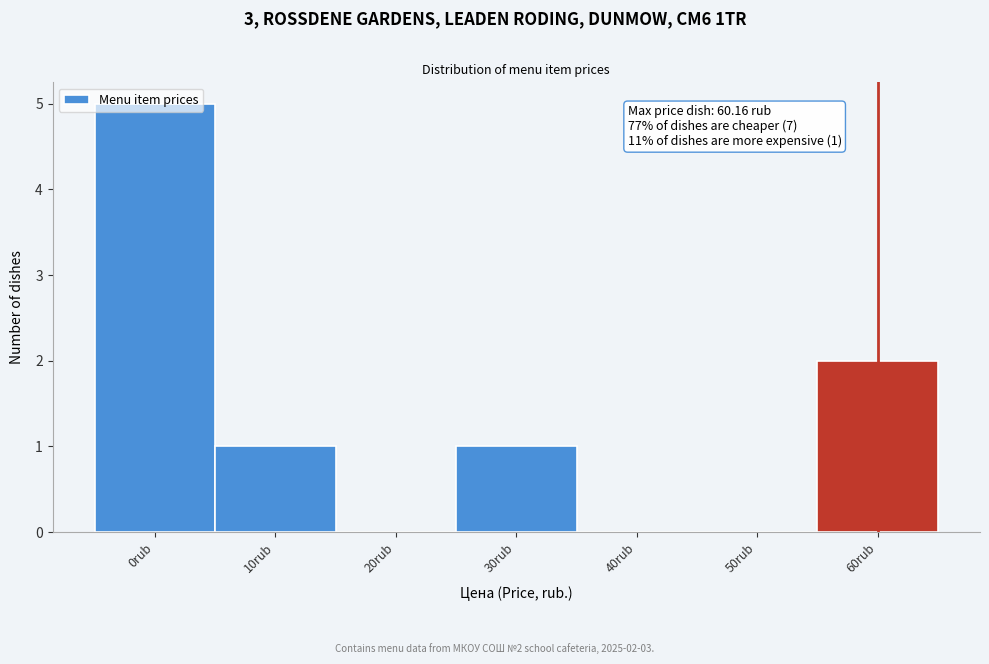

Is it true that the value at 10rub is 1?

True